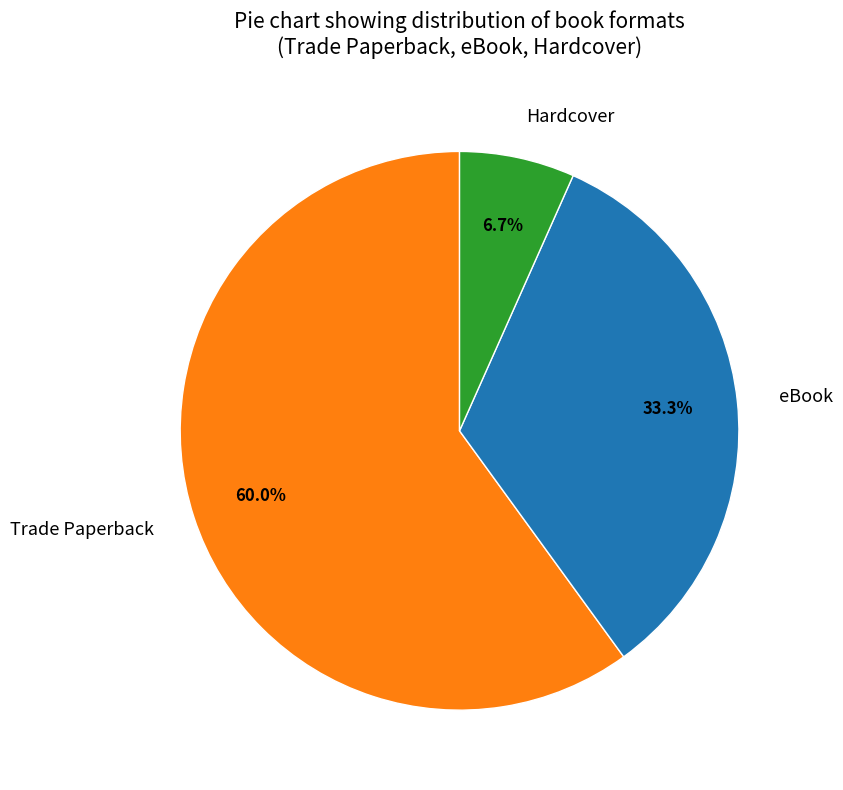

Count the number of slices in the pie.

3